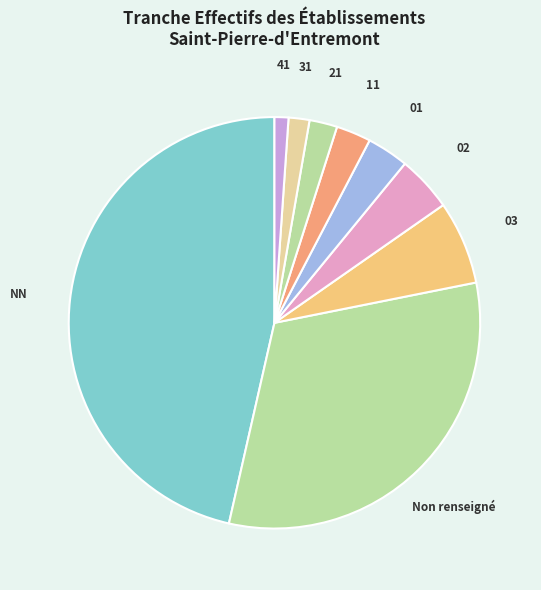

Is there a majority slice in this chart?

No